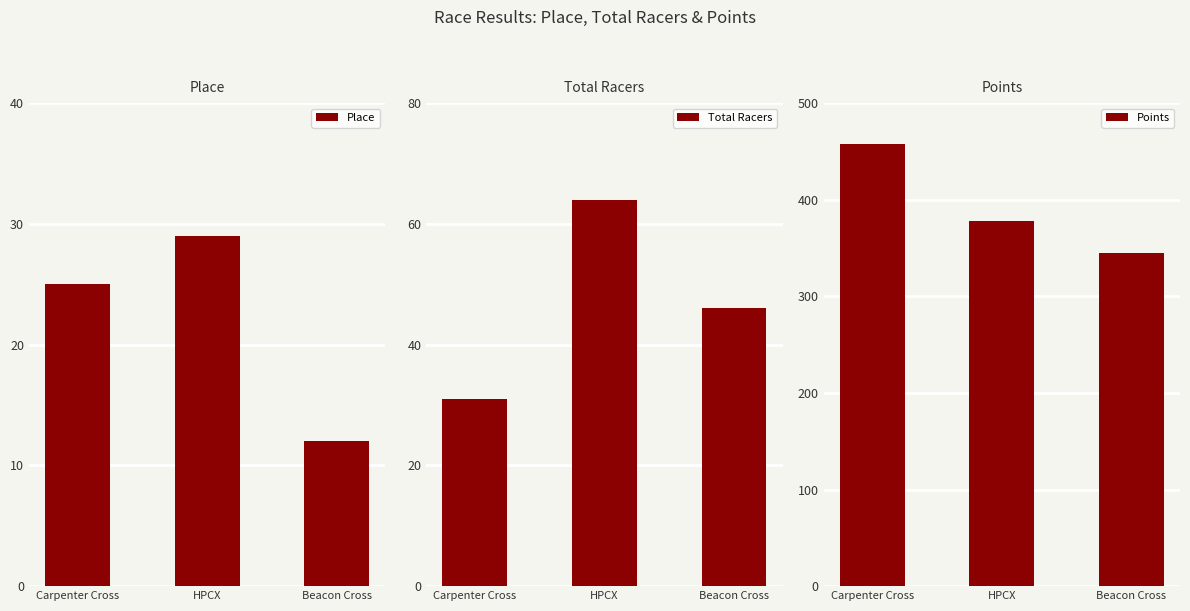

What is the label of the 1st bar from the right?

Beacon Cross